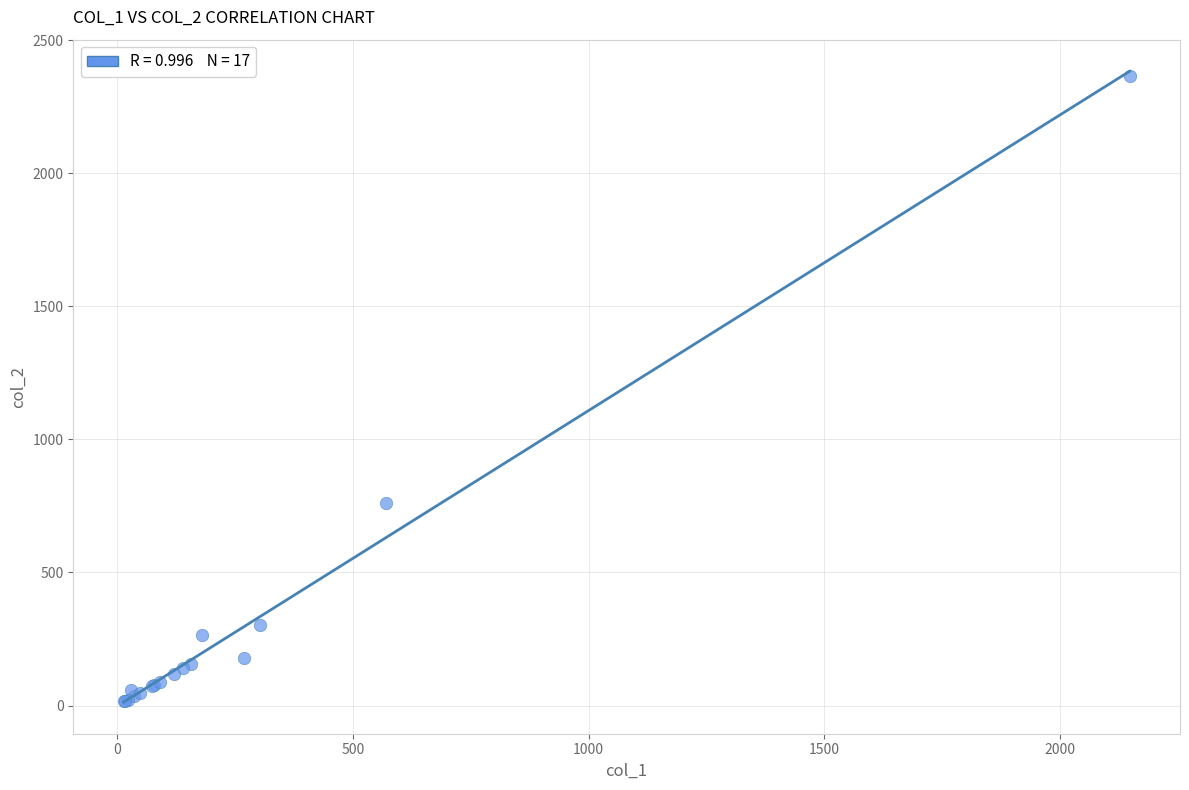

What Y value in the scatter plot is closest to 1191?

760.0